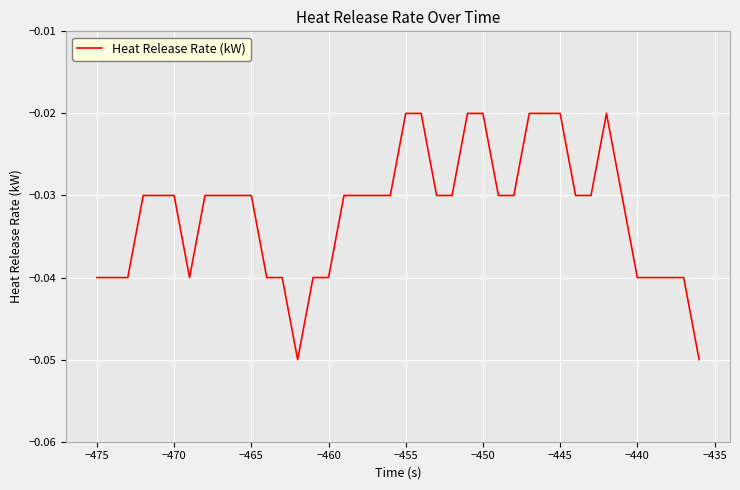

The chart shows a value of -0.1 at −460. True or false?

False